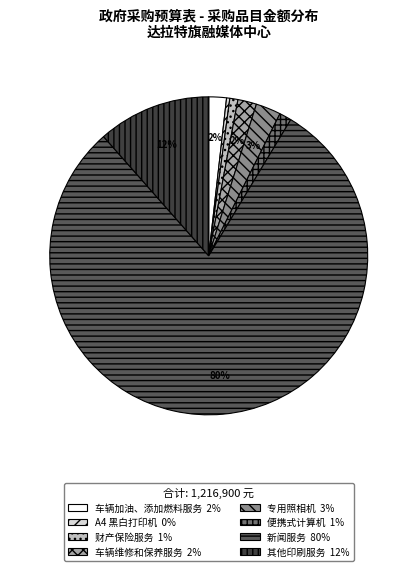

How many segments does this pie chart have?

8